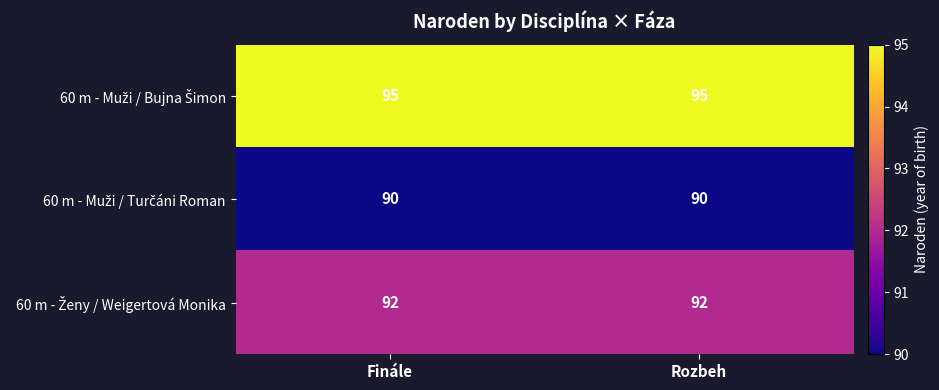

What is the total value across all series at Rozbeh?

277